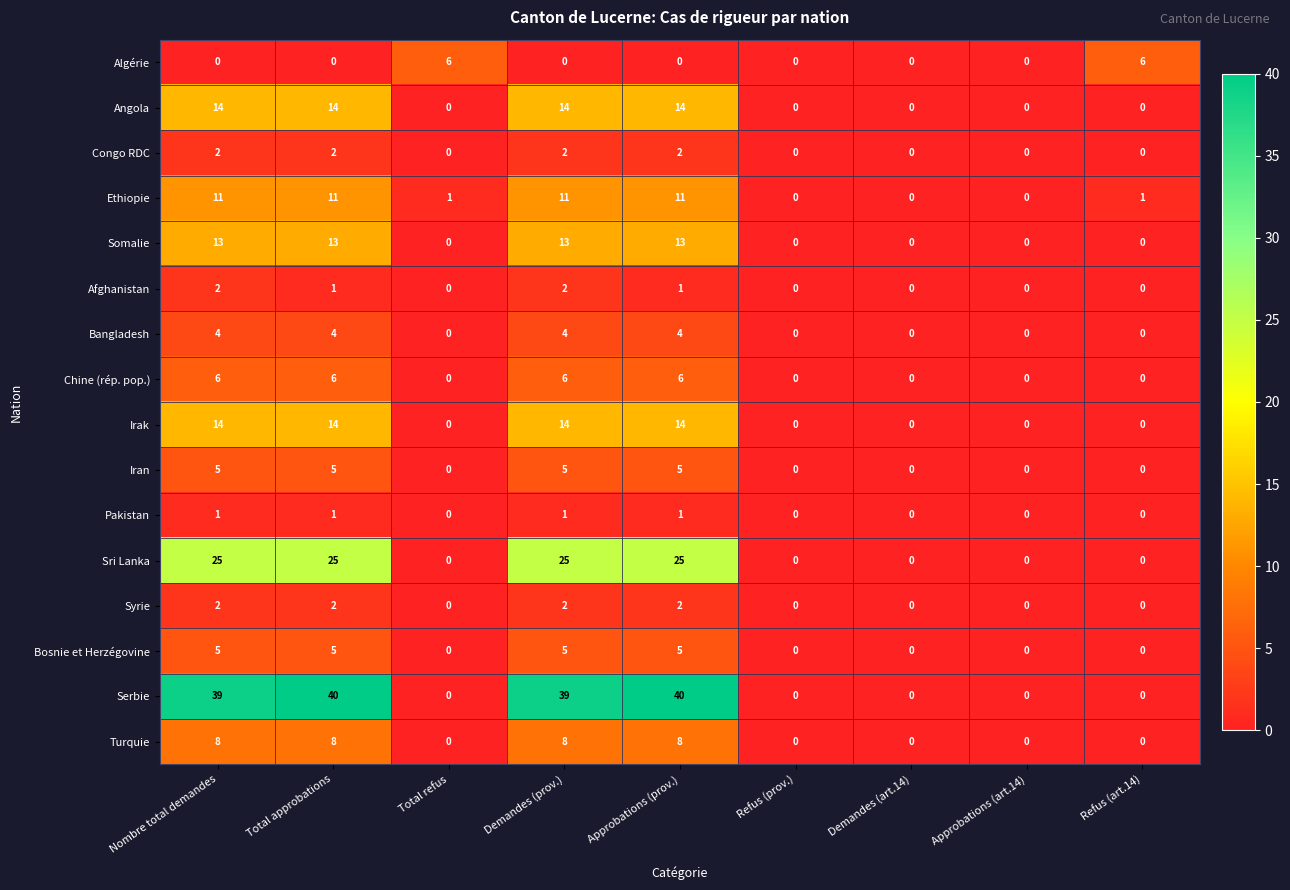

True or false: Turquie has a value of -5 at Refus (art.14).

False